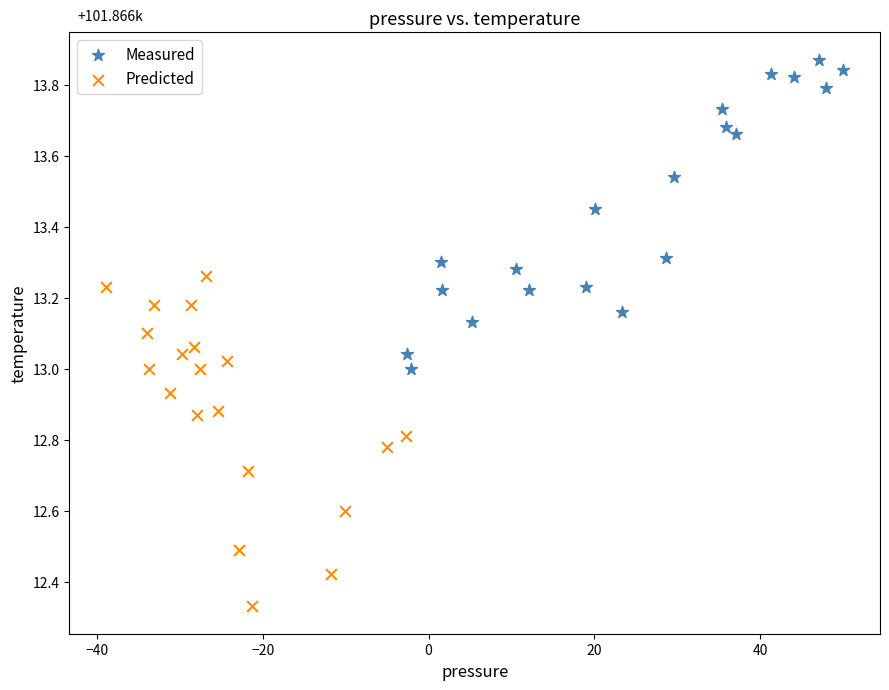

Which series has the largest Y range (max minus min)?

Predicted